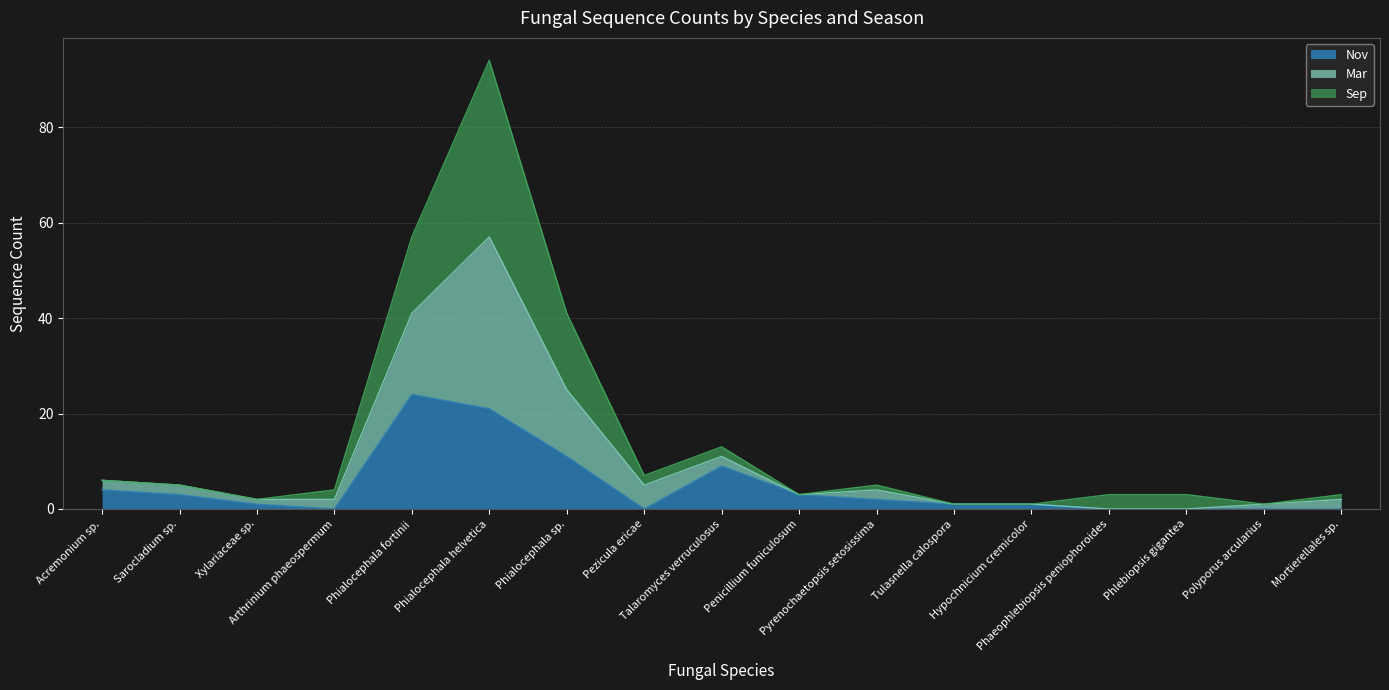

What is the maximum value for Nov?

24